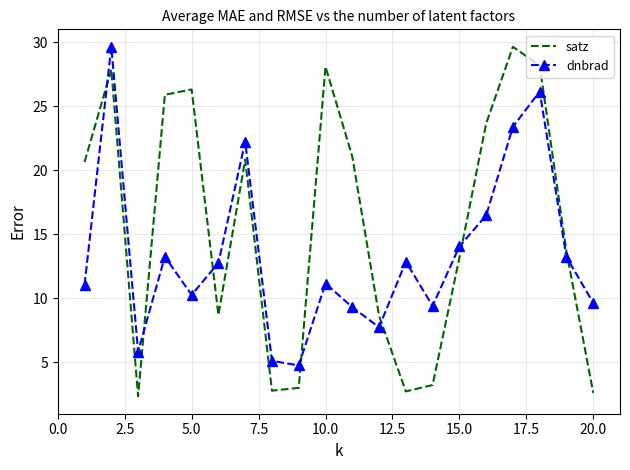

What is the maximum value for satz?

29.6